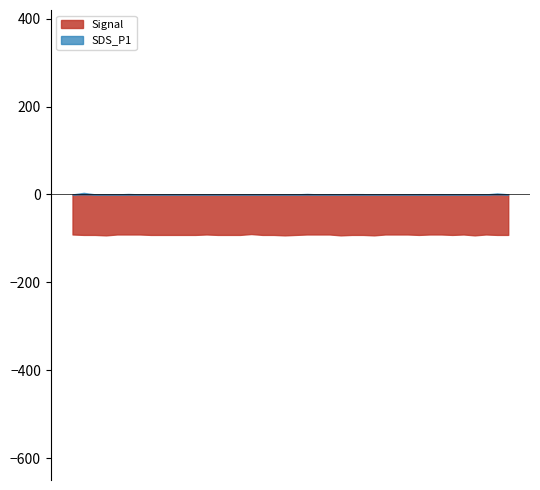

What is the label of the 20th point from the left?

2023/03/09 00:48